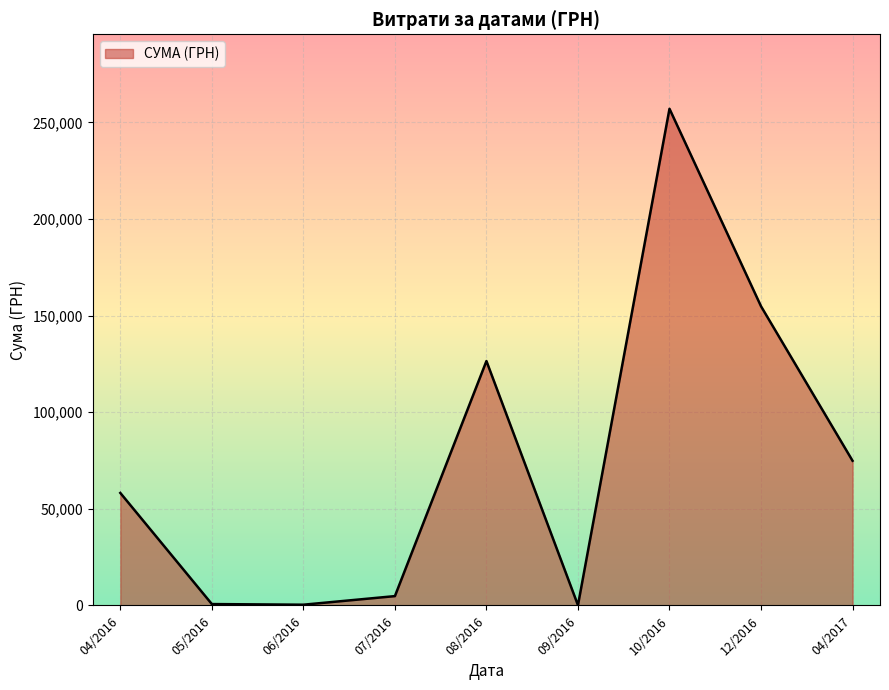

How many lines are shown in the chart?

1